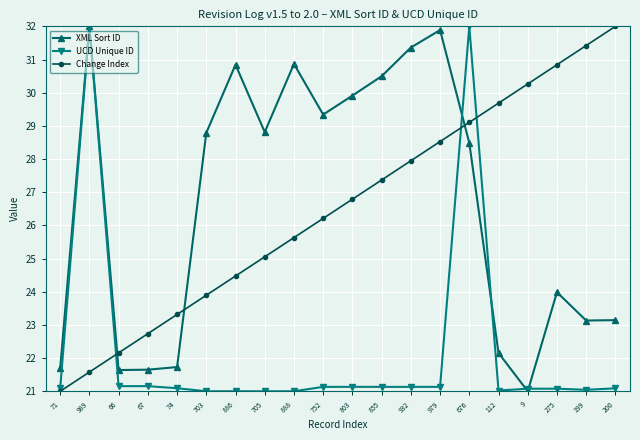

What is the value of the UCD Unique ID point at the 3rd from the left?

21.2